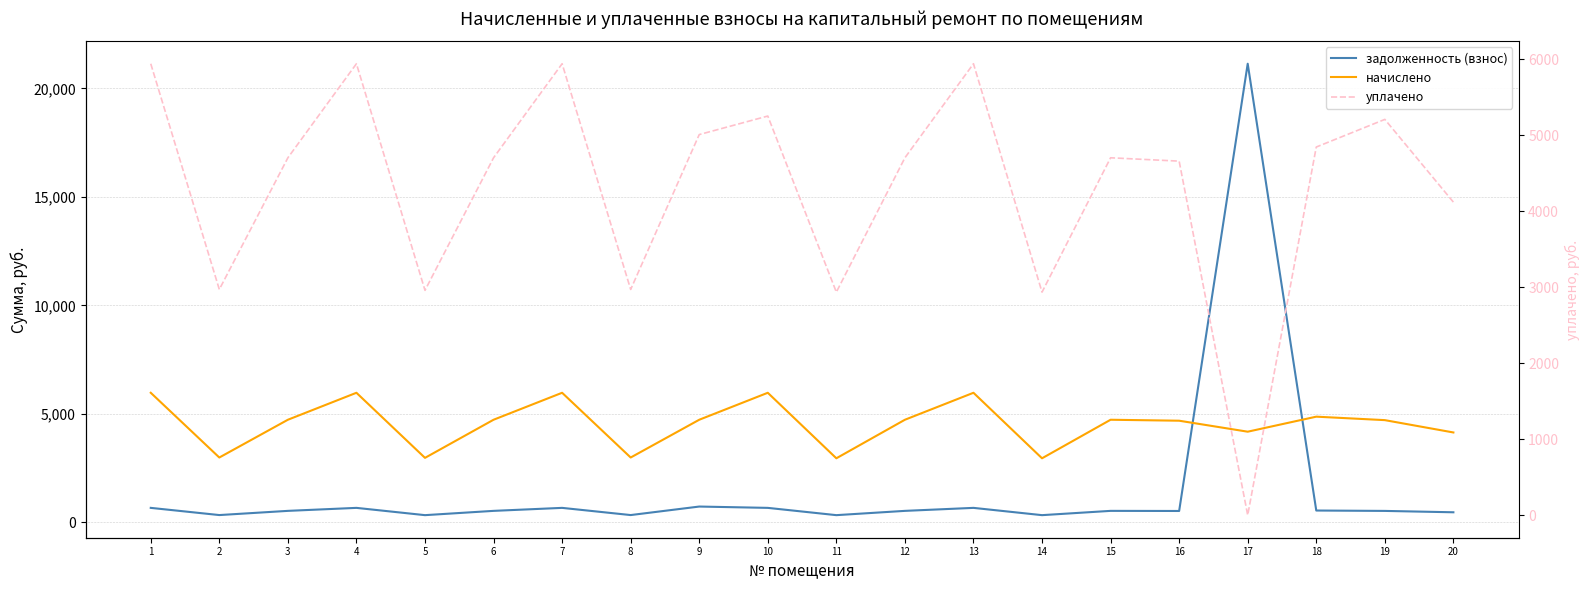

Which label corresponds to the largest value in the chart?

17